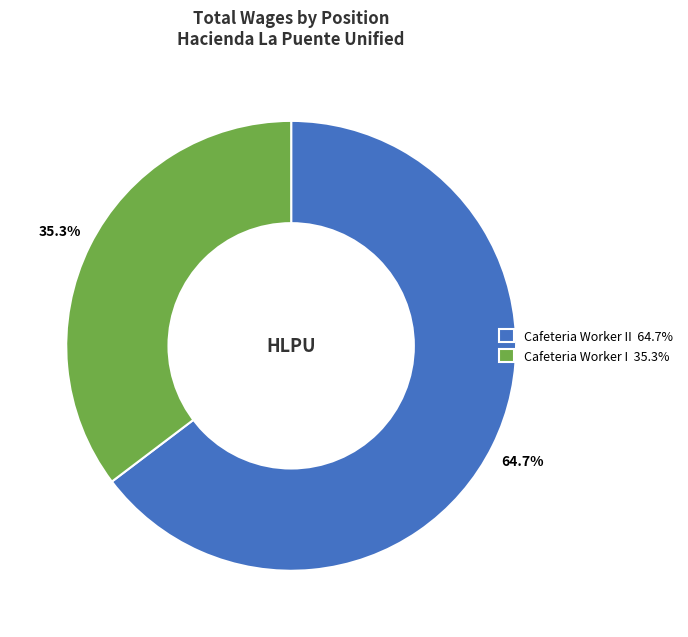

What is the largest slice in the pie chart?

Cafeteria Worker II 64.7%